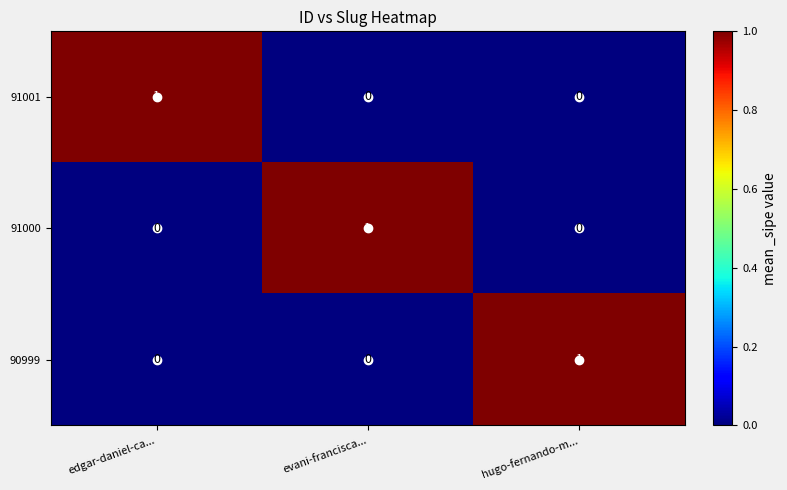

Count the number of categories in the chart.

3